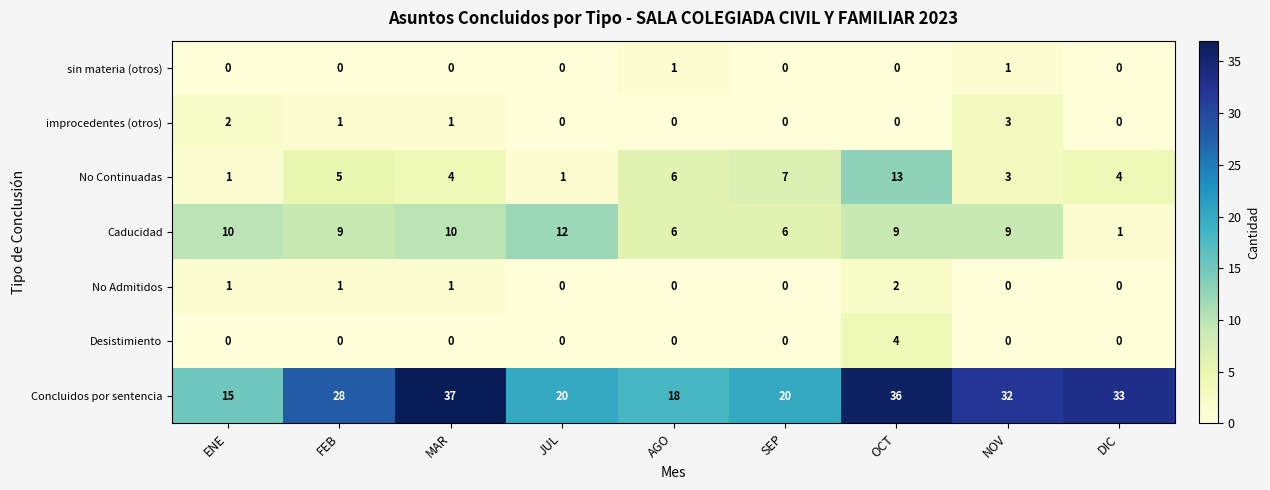

What is the difference between the maximum and second lowest values in the Caducidad series?

6